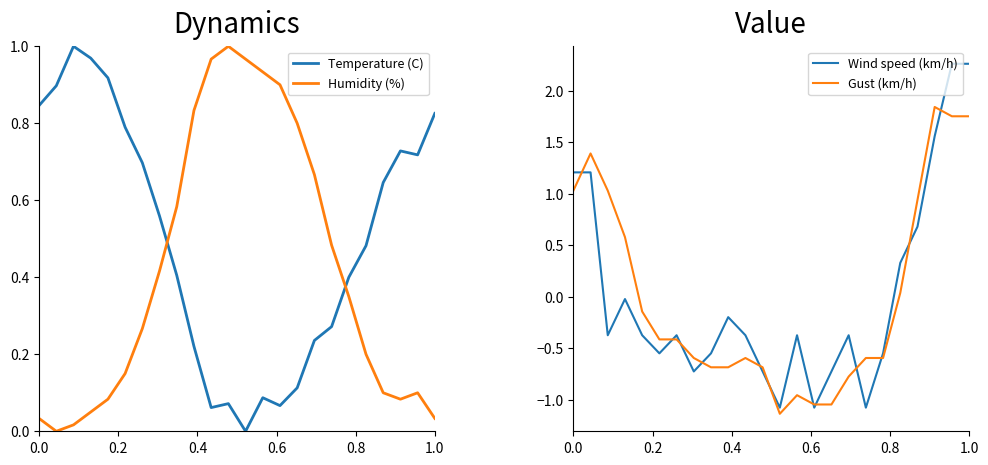

How many series are shown in this chart?

4